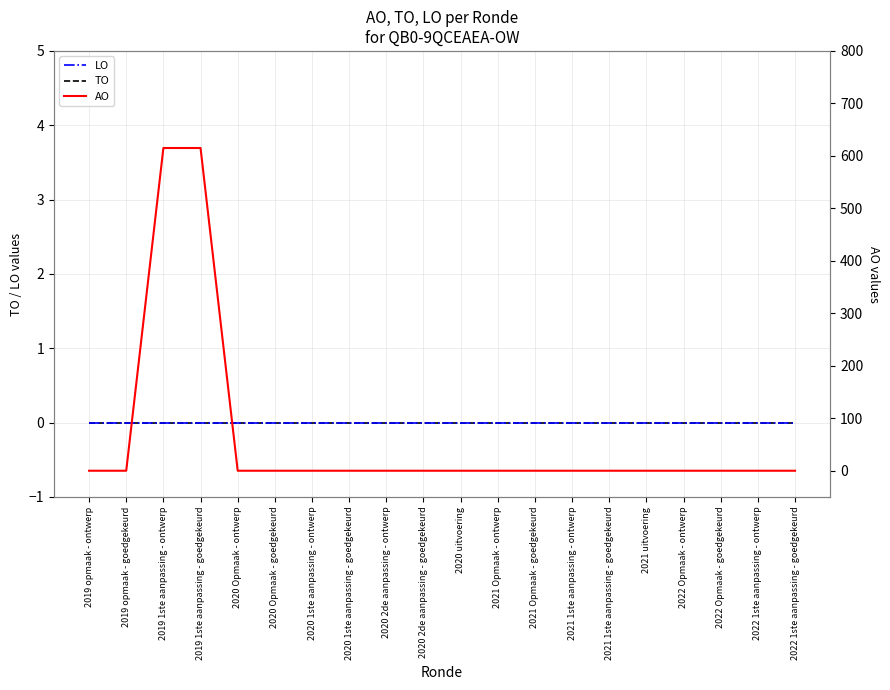

Between 2019 1ste aanpassing - ontwerp and 2021 Opmaak - goedgekeurd, which is larger?

2019 1ste aanpassing - ontwerp